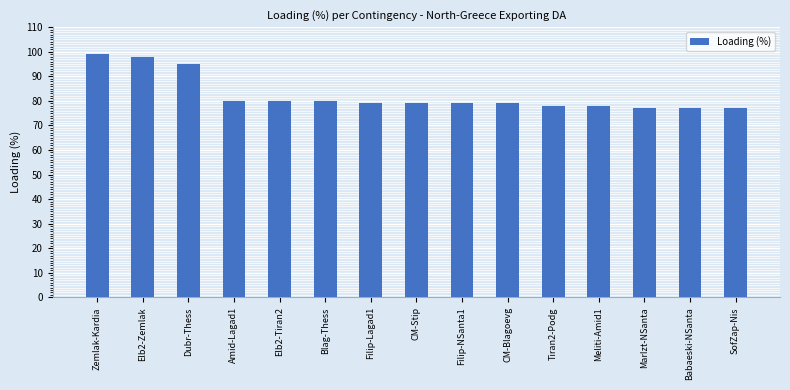

Approximately how many times larger is the value at Tiran2-Podg compared to Babaeski-NSanta?

1.0